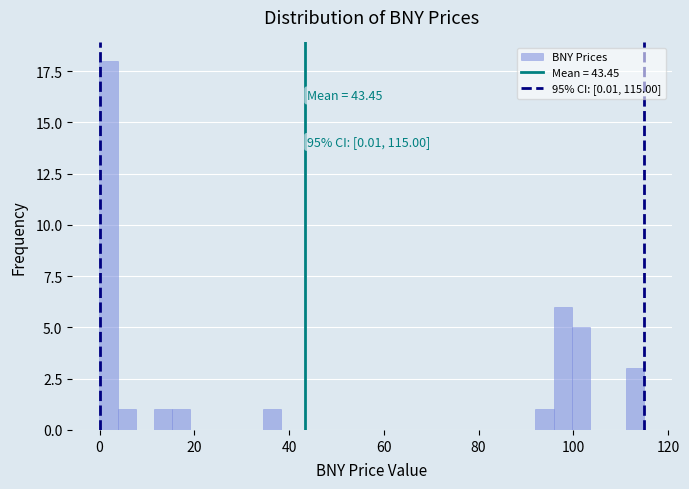

Read against the x-axis, roughly where is the centre of the tallest bar?

2